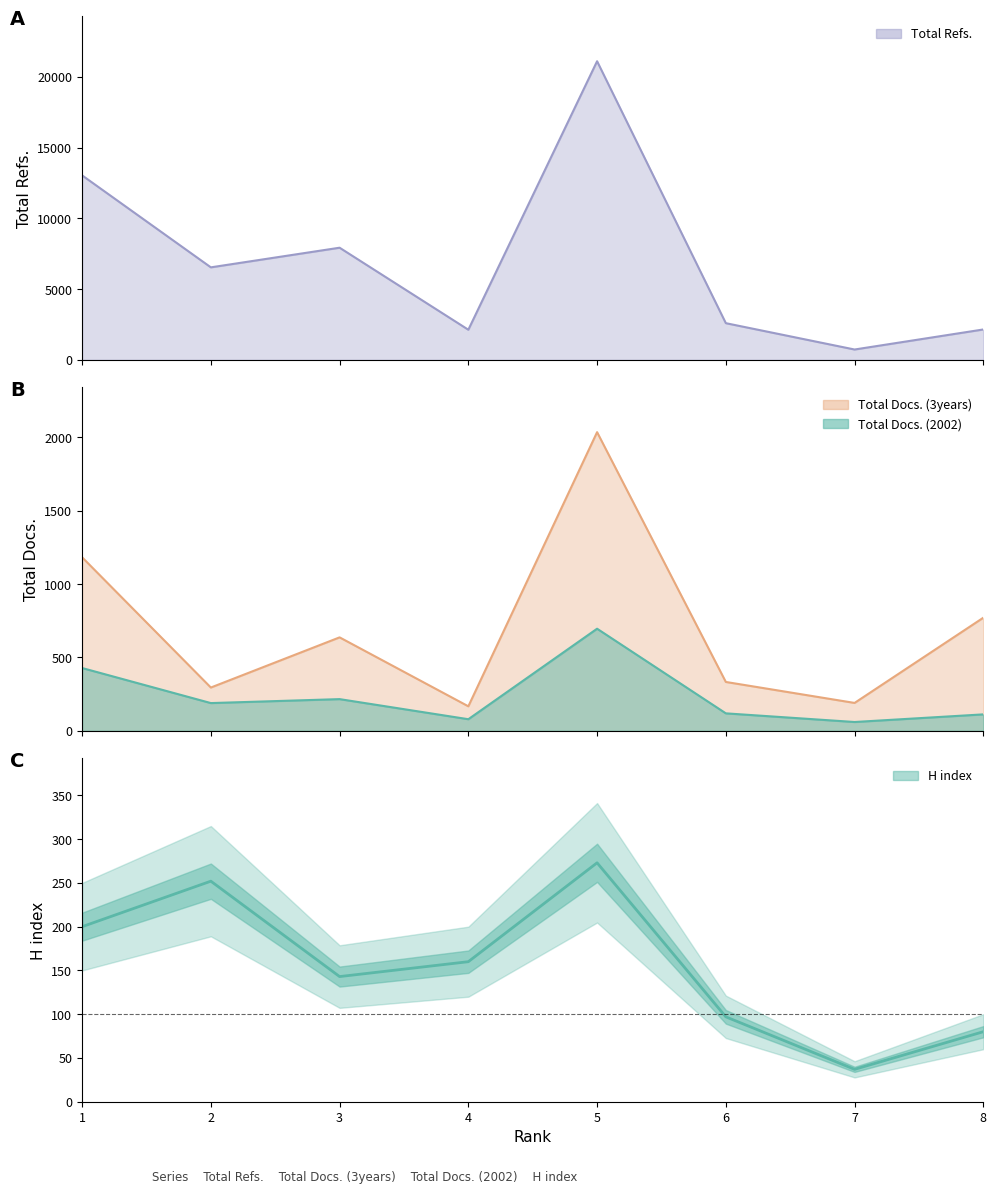

Is it true that the value at 7 is 37?

True